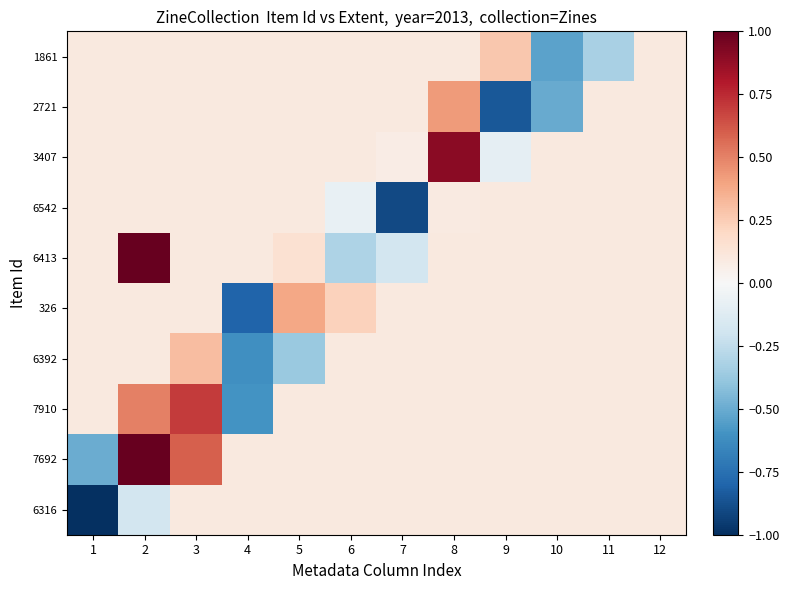

What is the maximum value shown in the chart?

1.0